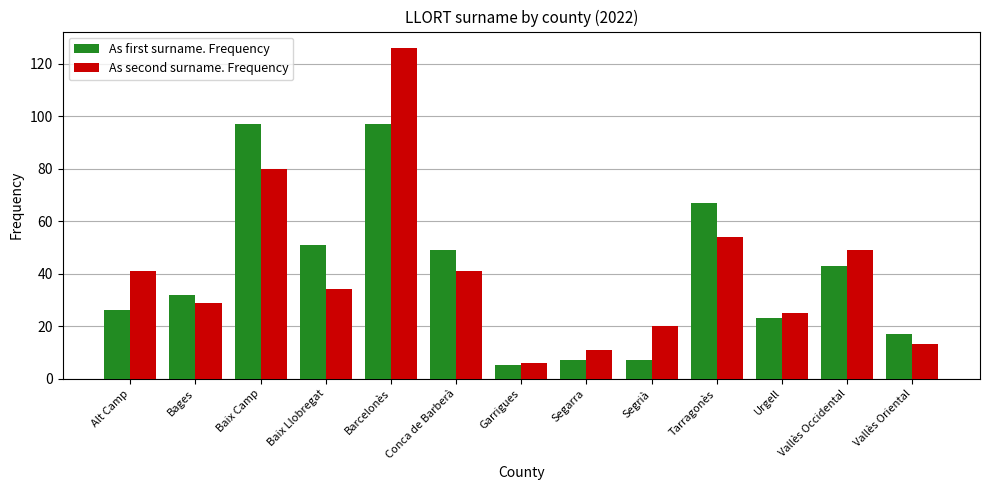

List the series in order of their peak value, lowest first.

As first surname. Frequency, As second surname. Frequency